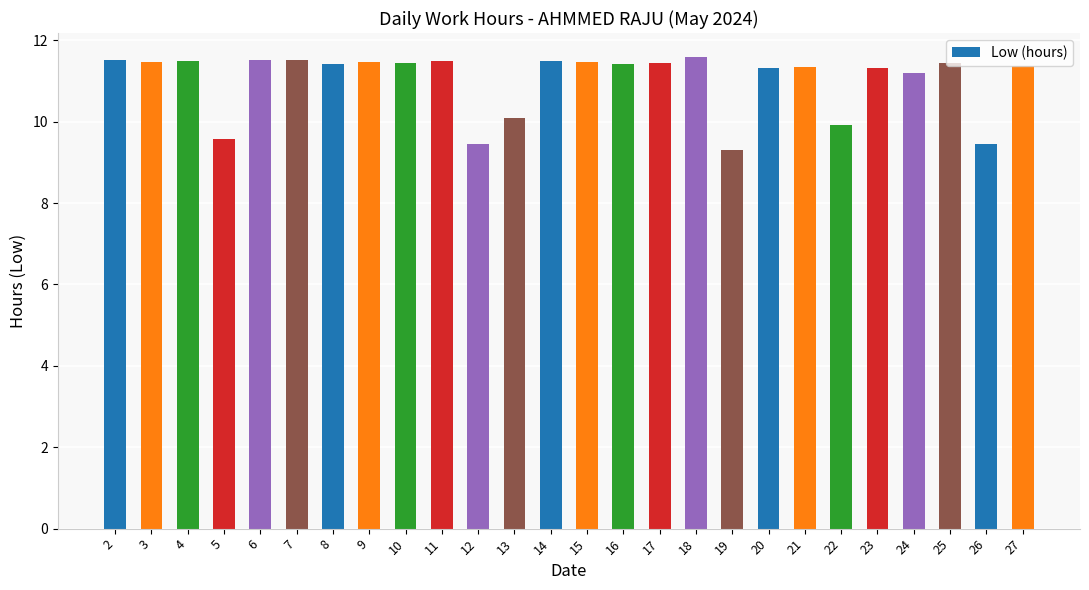

What value does the data have at 3?

11.5